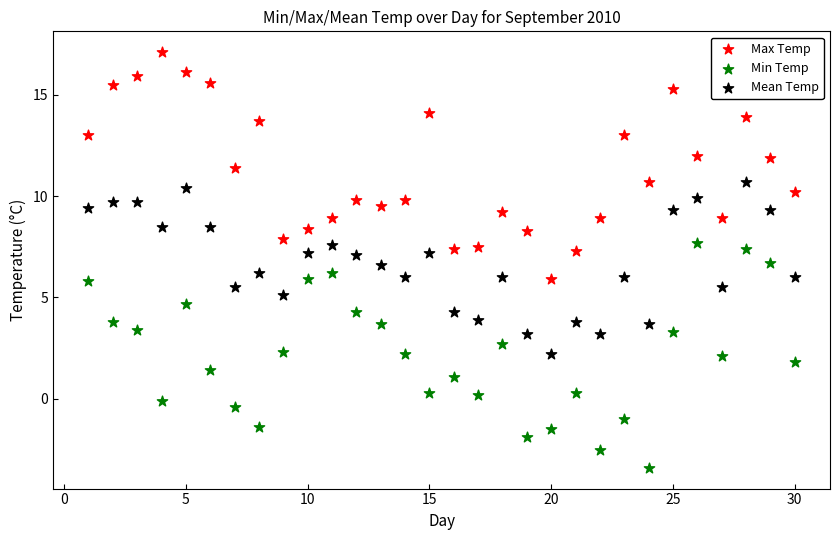

What is the X range (max minus min) for the scatter plot?

29.0